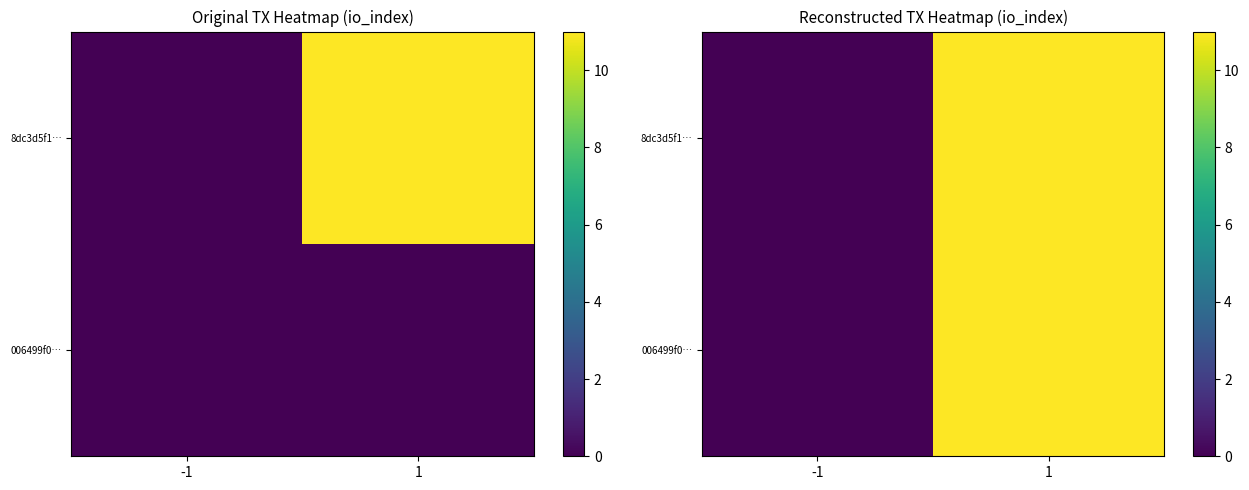

Rank the series by their maximum value, from highest to lowest.

006499f0…, 8dc3d5f1…